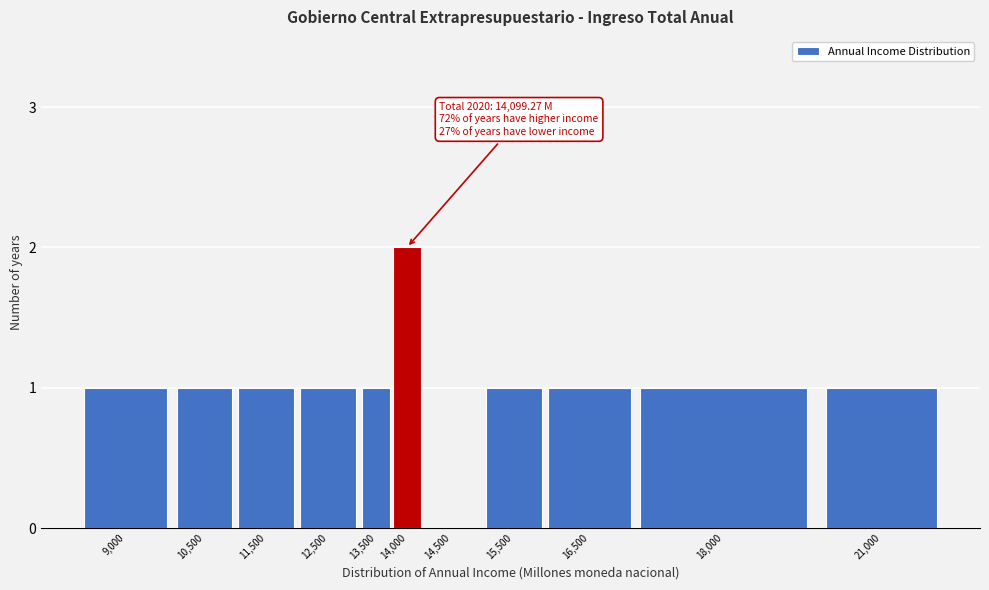

Reading left to right, what are all the values shown in this chart?

9,000=1	10,500=1	11,500=1	12,500=1	13,500=1	14,000=2	14,500=0	15,500=1	16,500=1	18,000=1	21,000=1